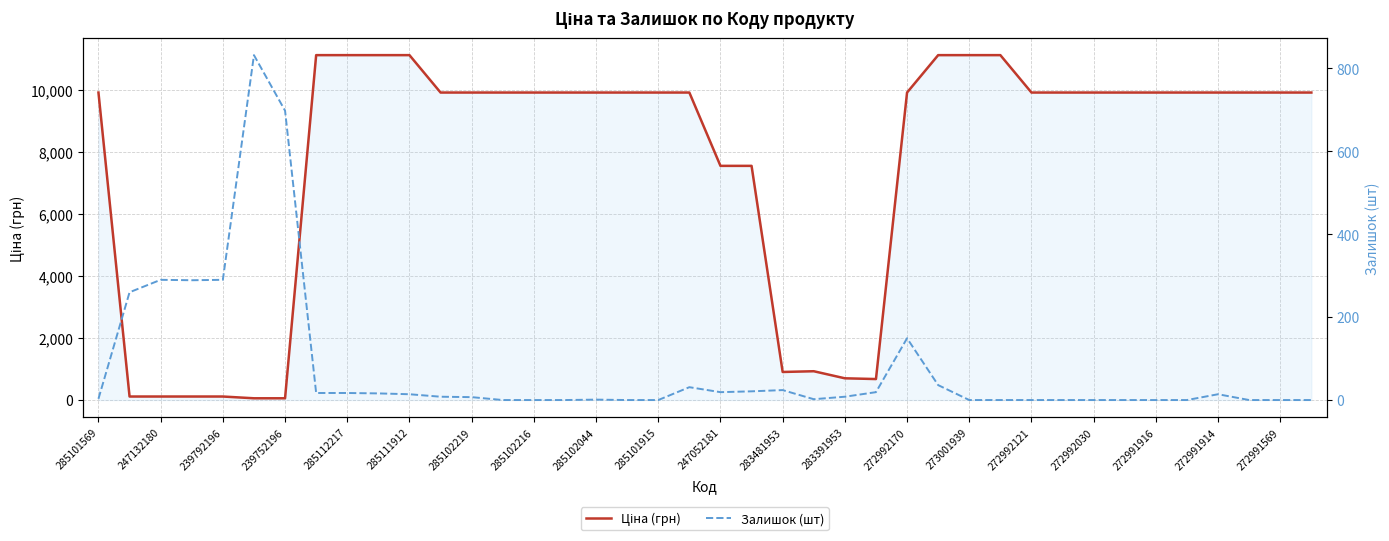

At how many categories does at least one series exceed 6493?

30